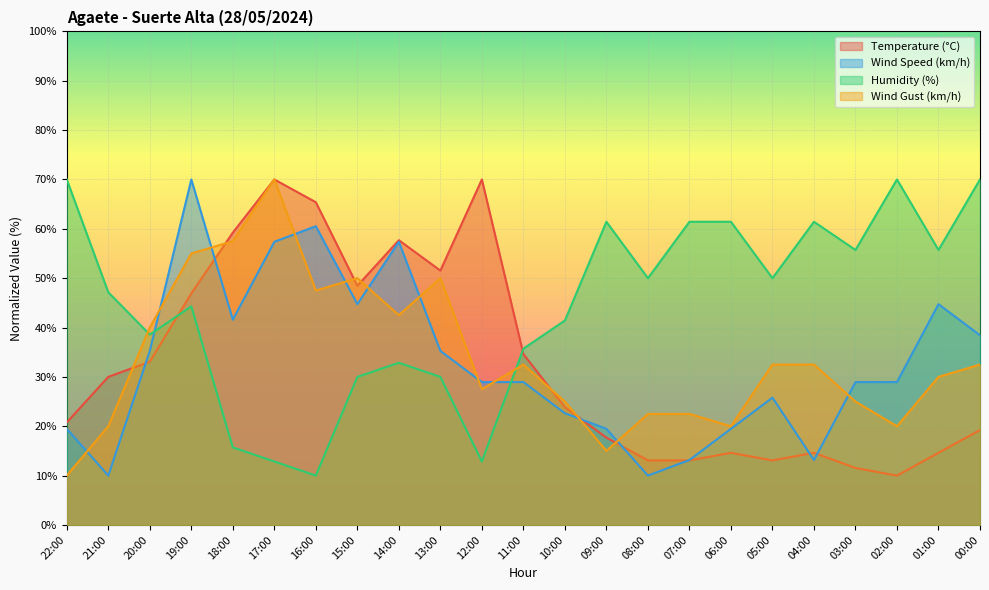

True or false: Wind Gust (km/h) has a value of 25.0 at 10:00.

True